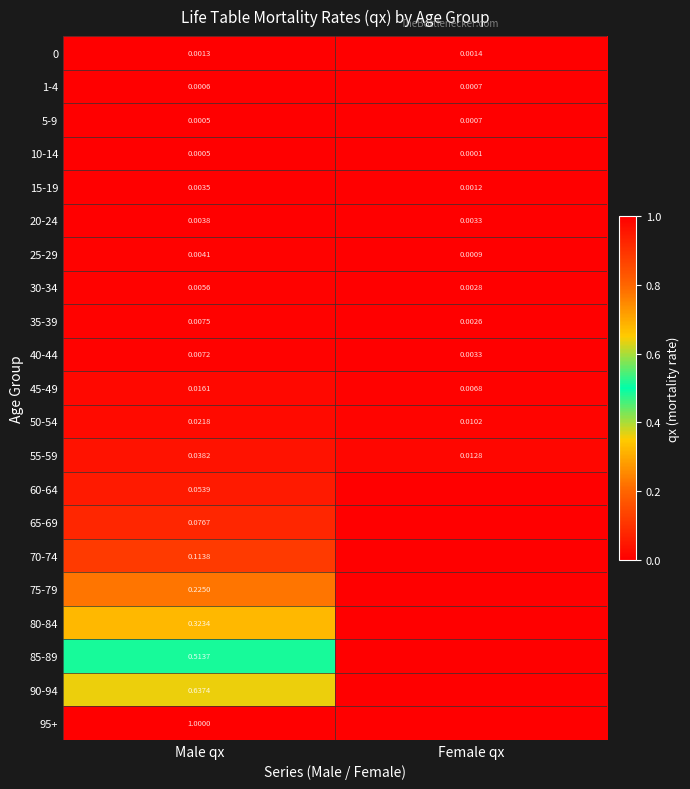

List the labels in order of 45-49 value, smallest first.

Female qx, Male qx